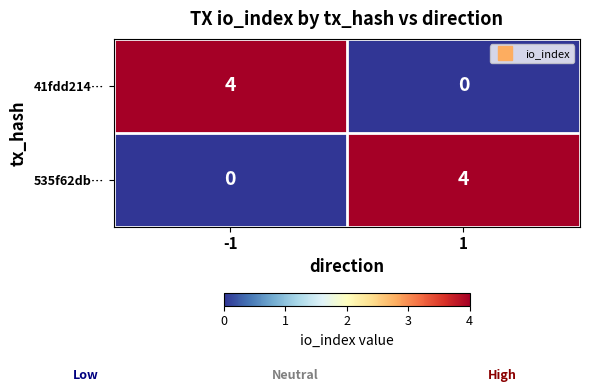

Count the number of data series in this chart.

2